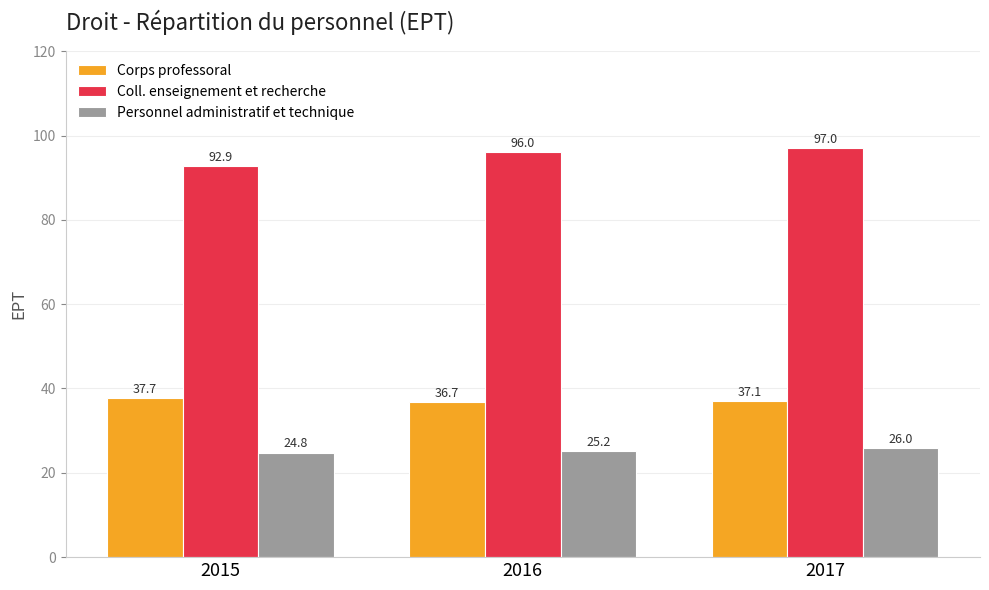

The Corps professoral series shows 37.1 at 2017. True or false?

True